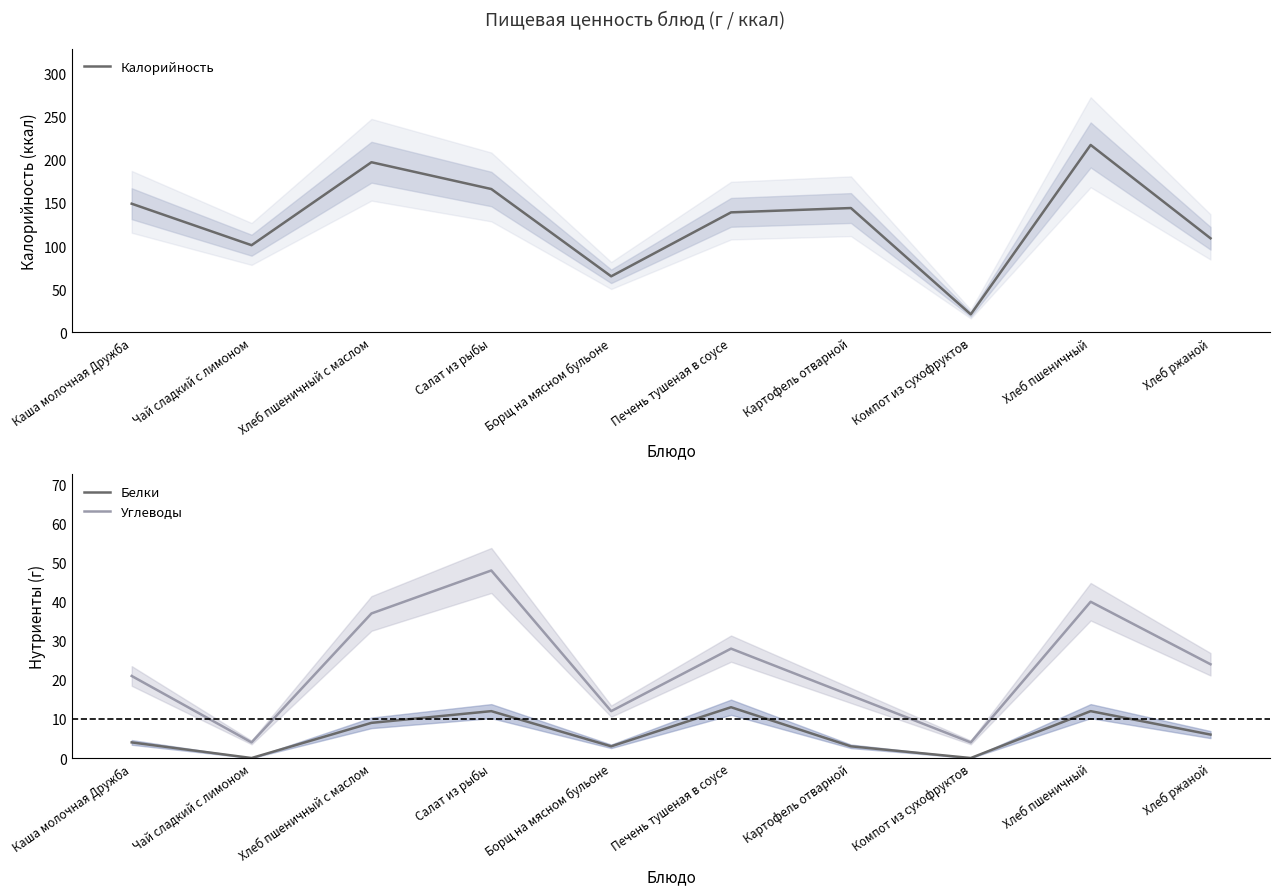

What position from the right is Компот из сухофруктов?

3